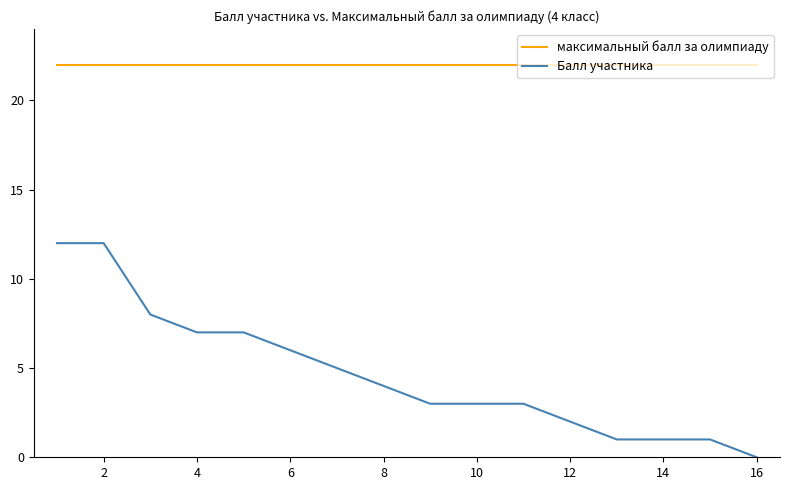

Which series has the largest total across all categories?

максимальный балл за олимпиаду